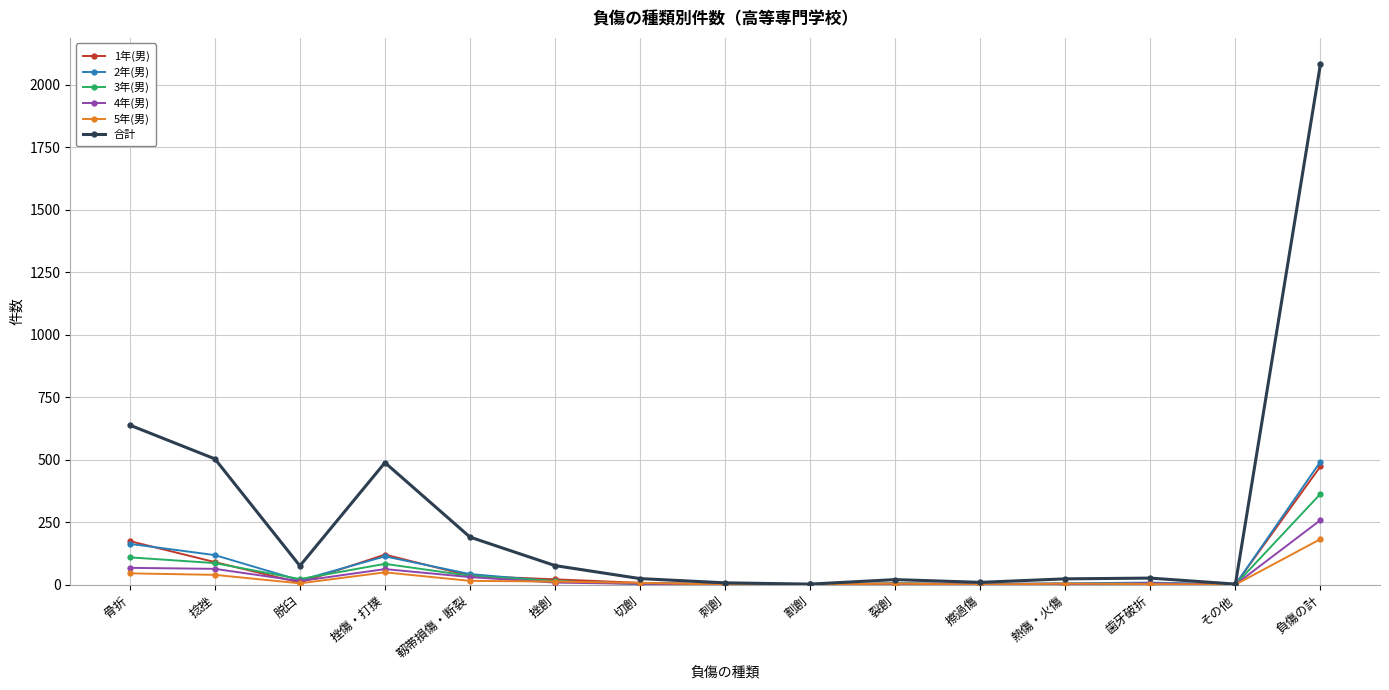

What is the sum of all 5年(男) values?

364